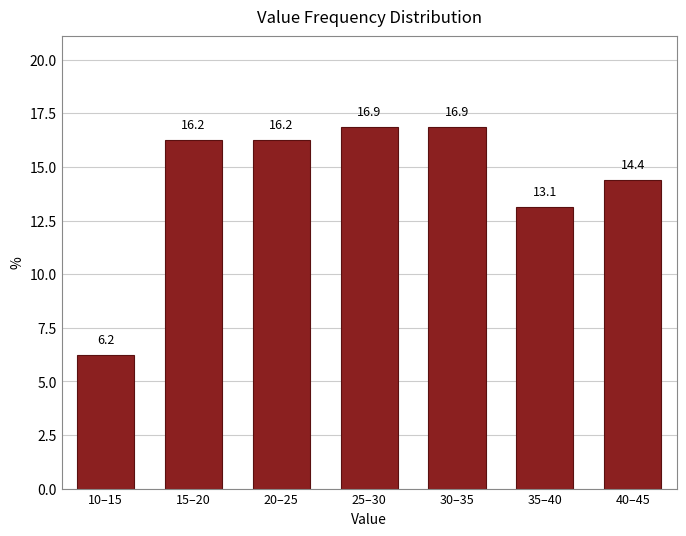

What is the maximum value shown in the chart?

16.9